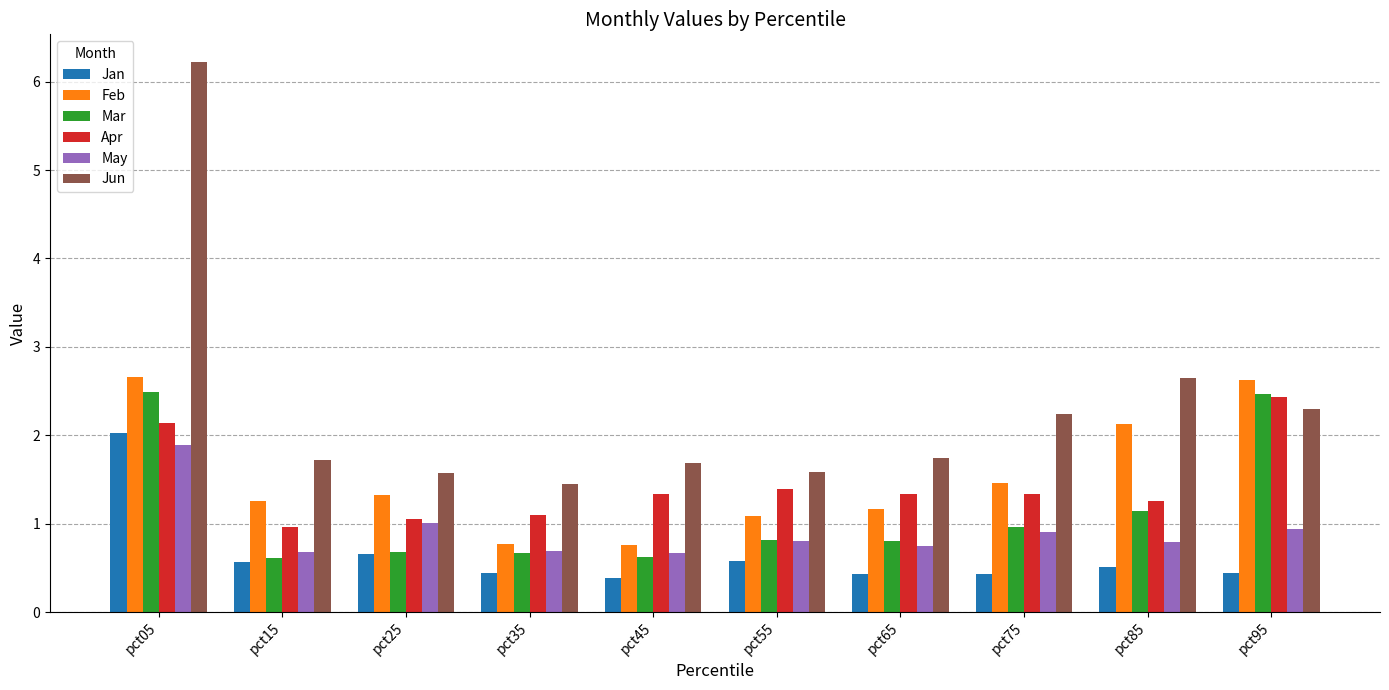

What is the difference between the maximum and minimum values in the Feb series?

1.9